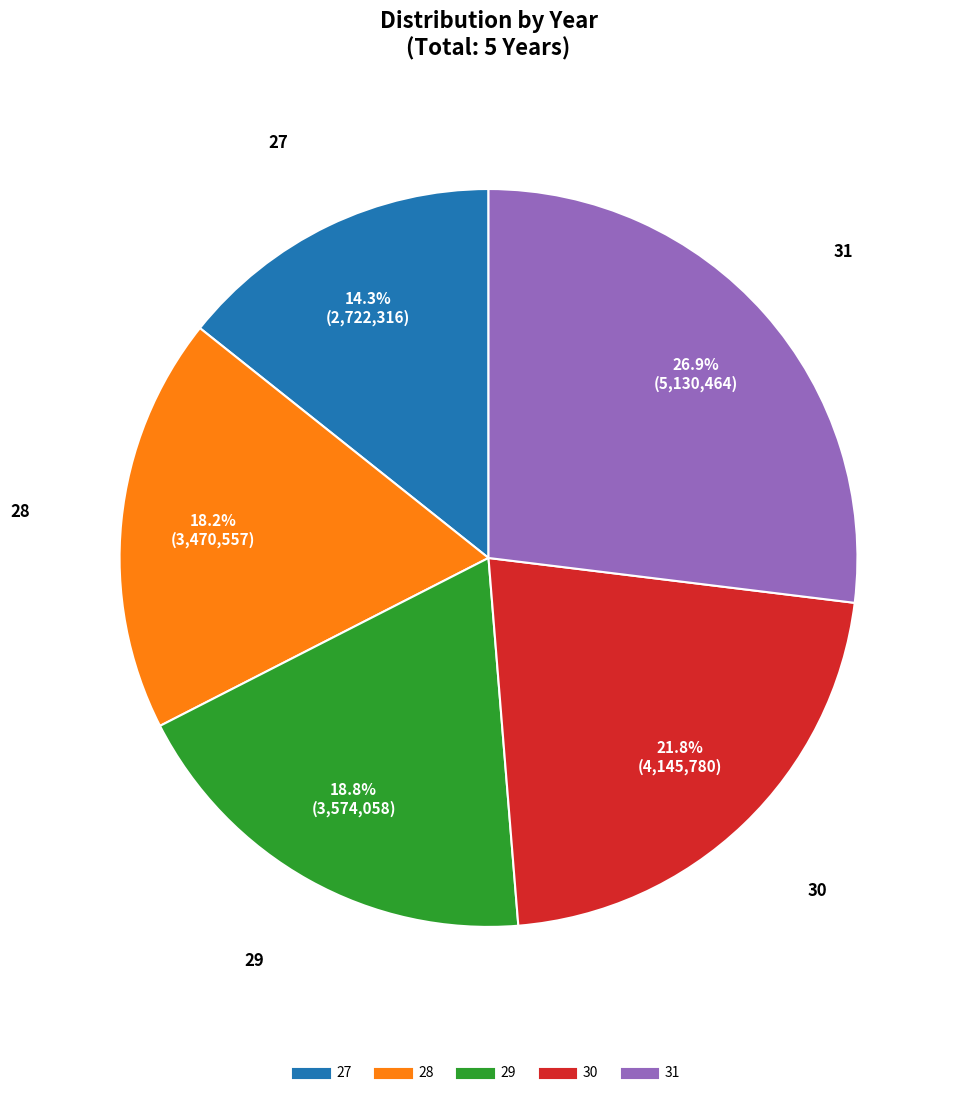

What is the total percentage of 31 and 29?

45.7%